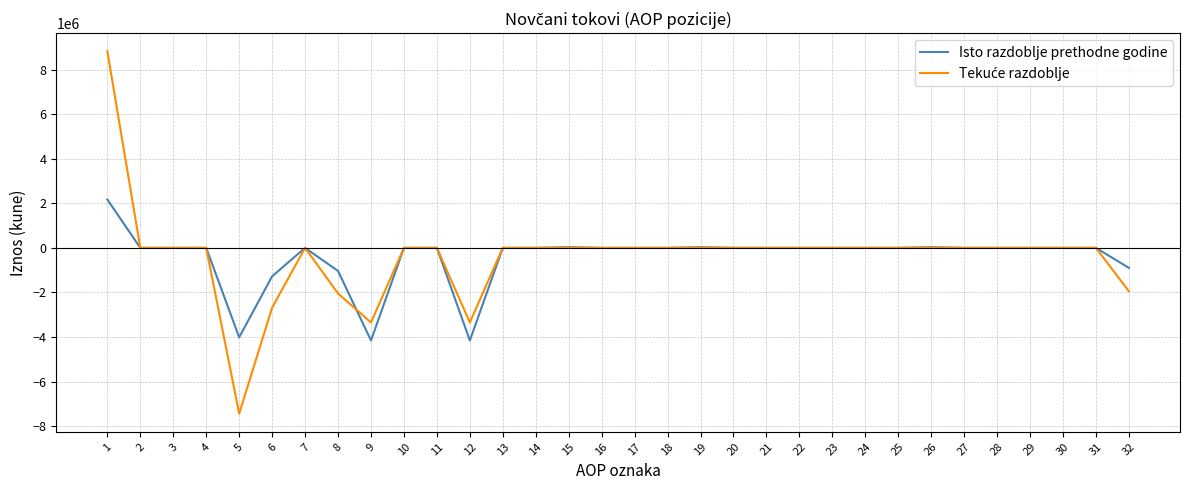

Between 12 and 24, which series saw the biggest shift?

Isto razdoblje prethodne godine